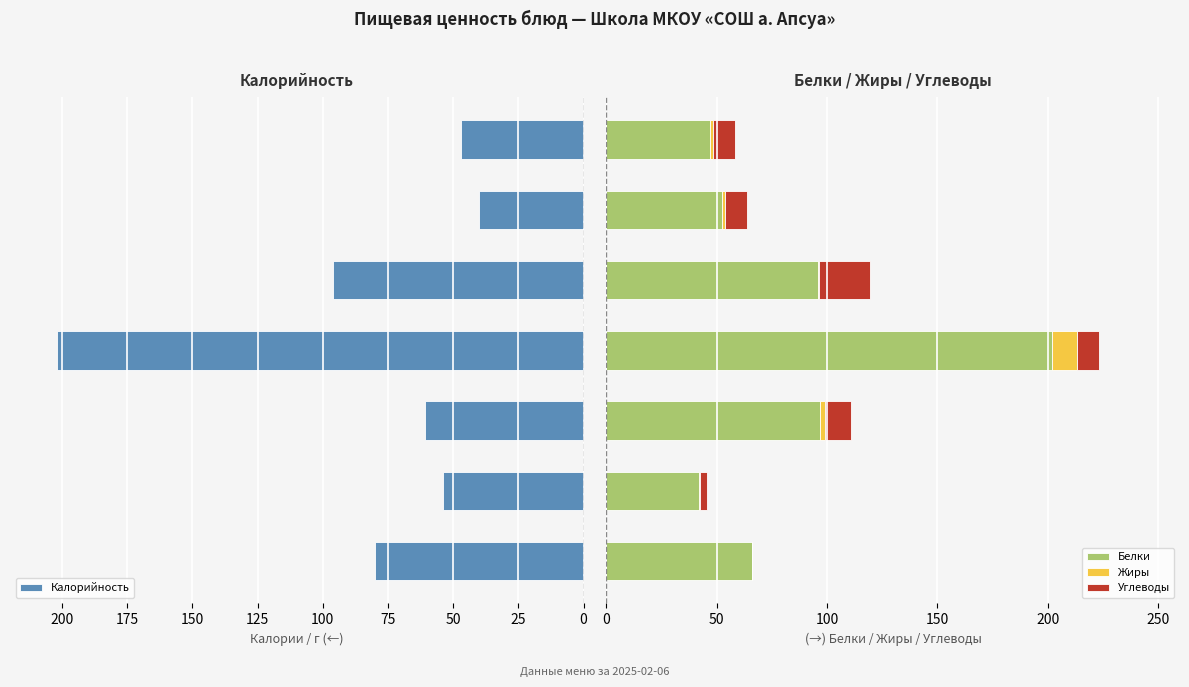

What is the maximum value for Белки?

202.0